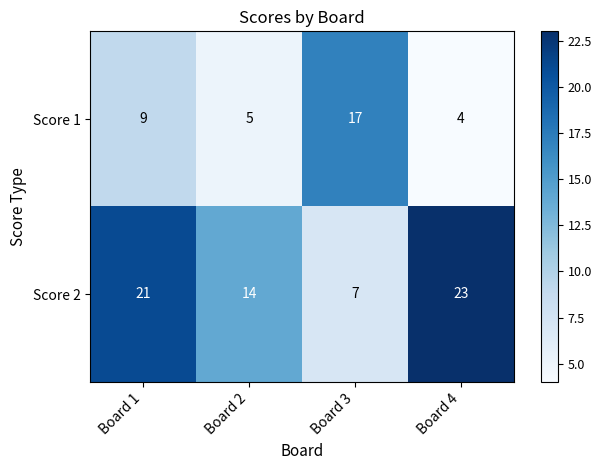

What is the total value across all series at Board 4?

27